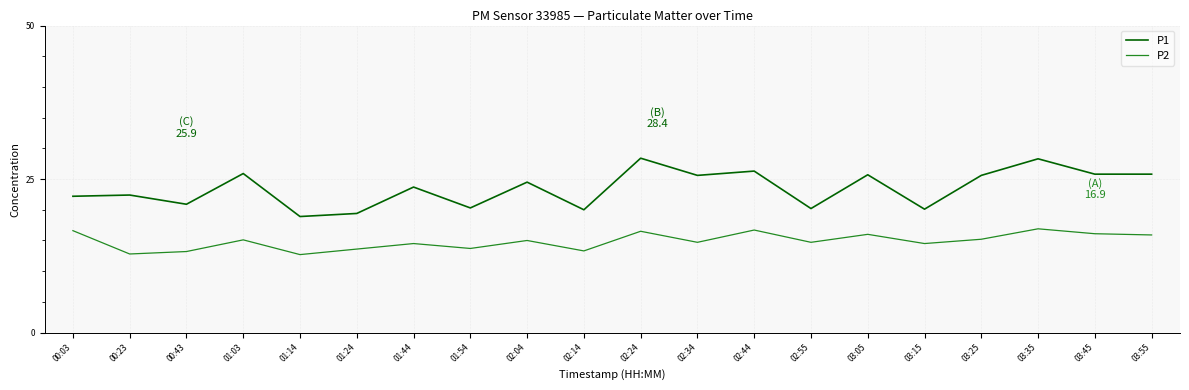

Does the chart have visible grid lines?

Yes